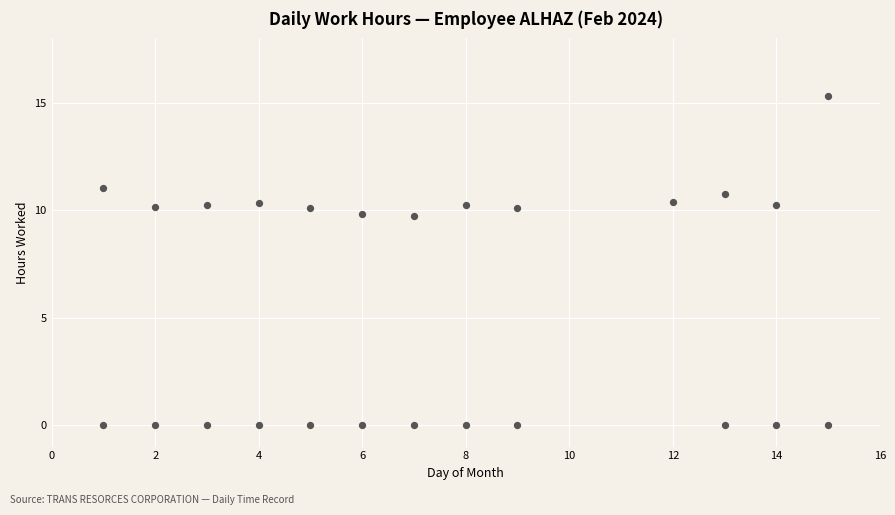

What is the range of Y values (max minus min)?

15.3